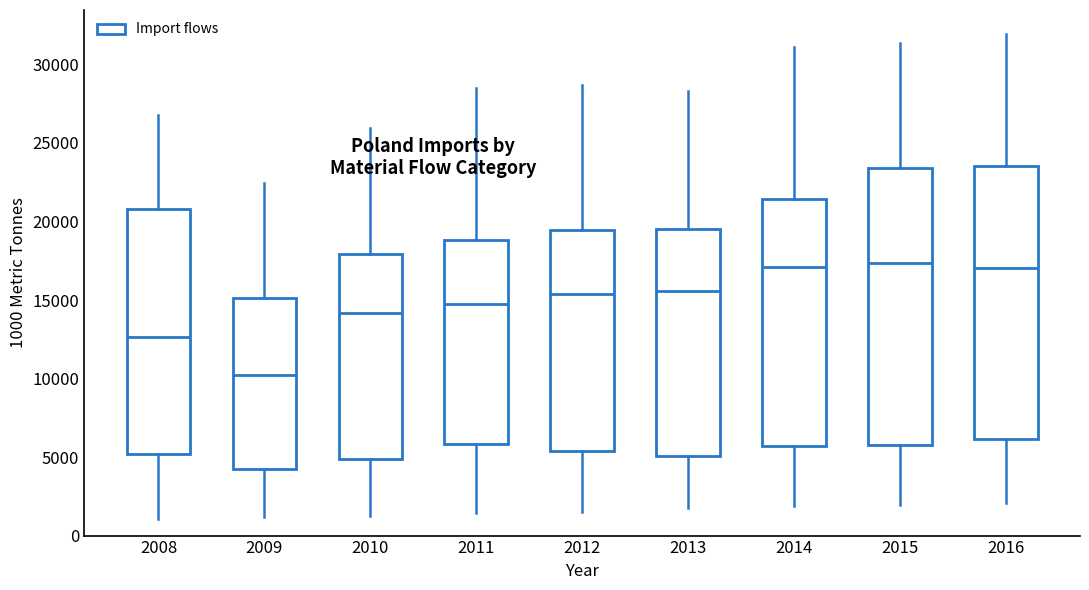

Reading left to right, read every box against the y-axis: the position of its median line, the range the box covers, and the ends of its whiskers. The values are not printed on the chart, so give them approximately, as read against the axis.

2008: median 12500, box 5000 to 21000, whiskers 1000 to 27000
2009: median 10000, box 4000 to 15000, whiskers 1000 to 22500
2010: median 14000, box 5000 to 18000, whiskers 1000 to 26000
2011: median 15000, box 6000 to 19000, whiskers 1500 to 28500
2012: median 15500, box 5500 to 19500, whiskers 1500 to 28500
2013: median 15500, box 5000 to 19500, whiskers 2000 to 28500
2014: median 17000, box 5500 to 21500, whiskers 2000 to 31000
2015: median 17500, box 6000 to 23500, whiskers 2000 to 31500
2016: median 17000, box 6000 to 23500, whiskers 2000 to 32000